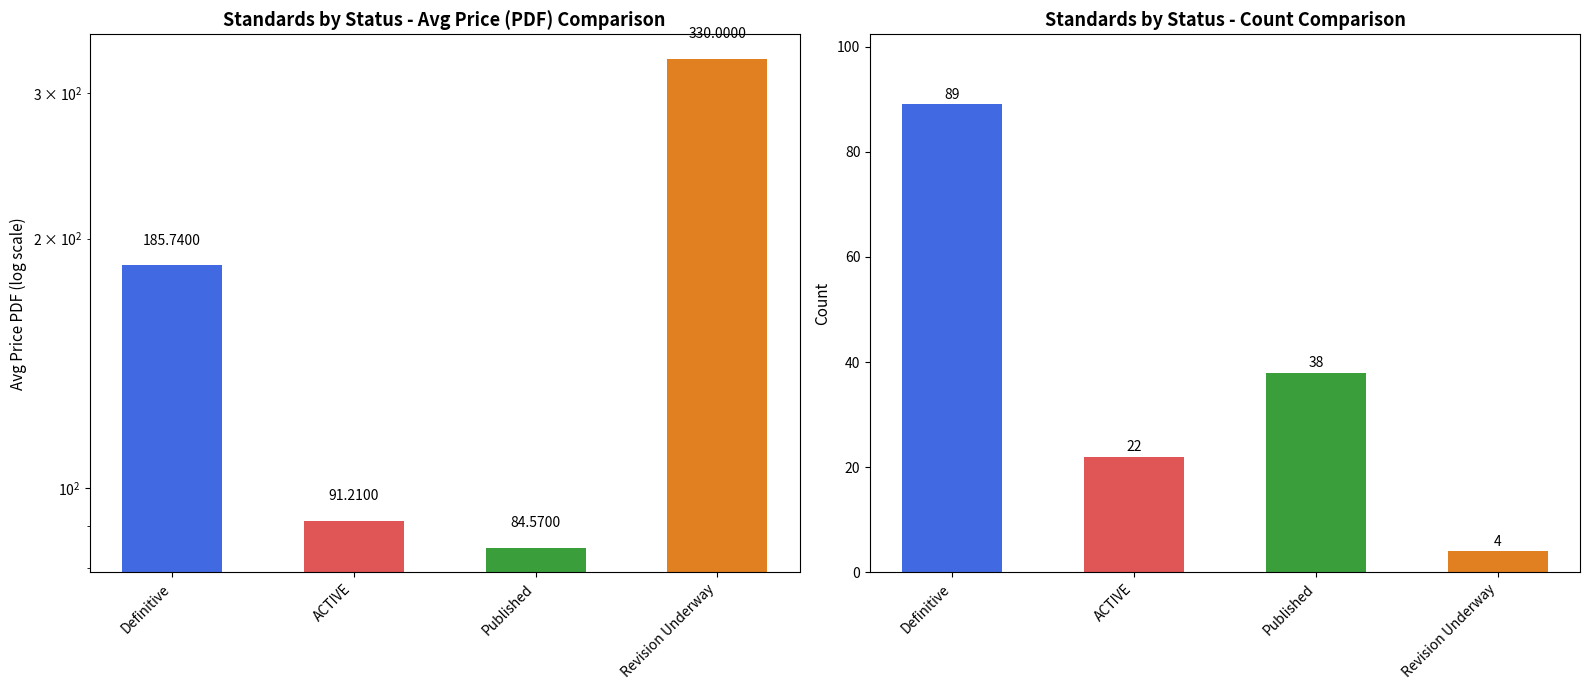

What is the average value of the Avg Price (PDF) series?

172.9